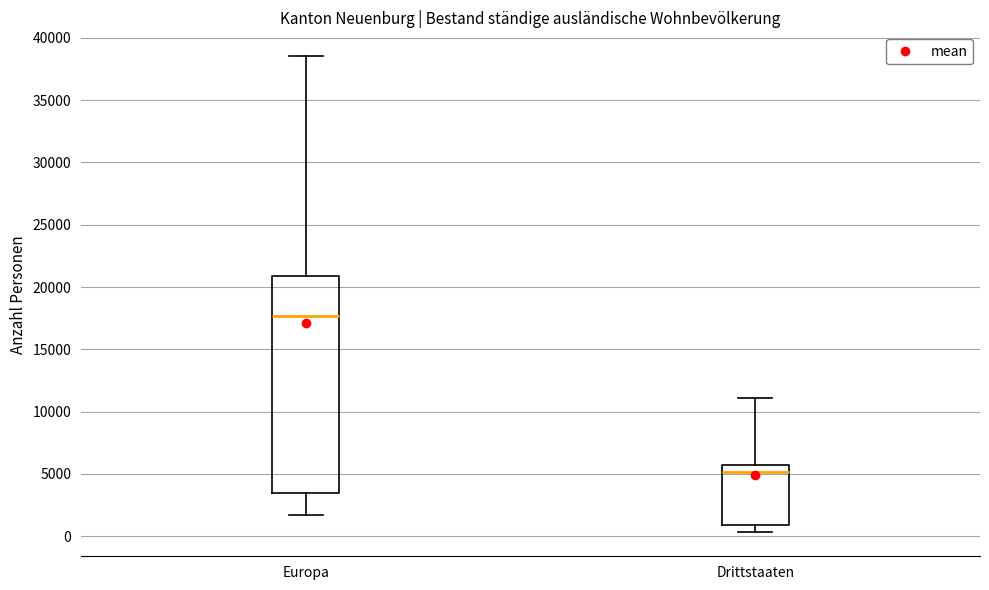

Comparing the boxes themselves (not the whiskers), which one is the tallest?

Europa